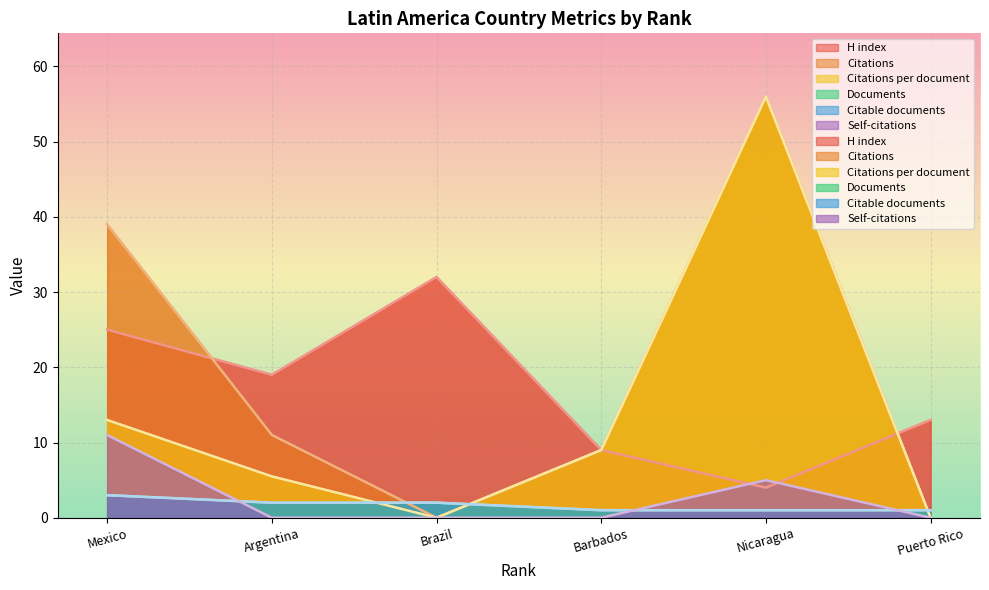

What is the value of the Citable documents point at the 6th from the left?

1.0